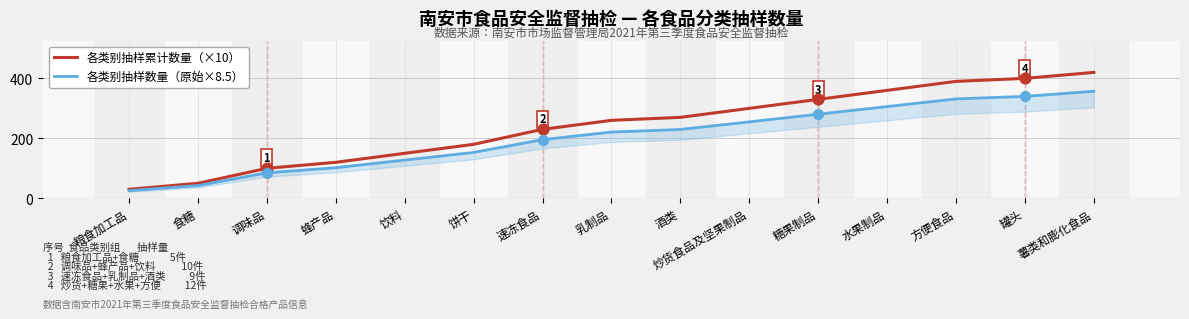

At which category is the sum across all series the highest?

薯类和膨化食品